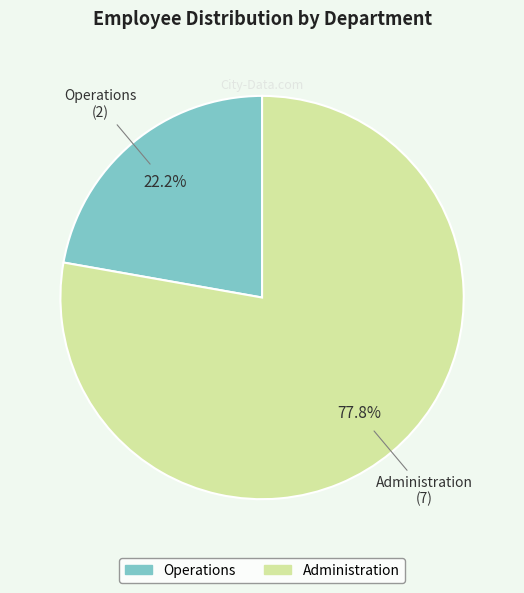

How many segments does this pie chart have?

2